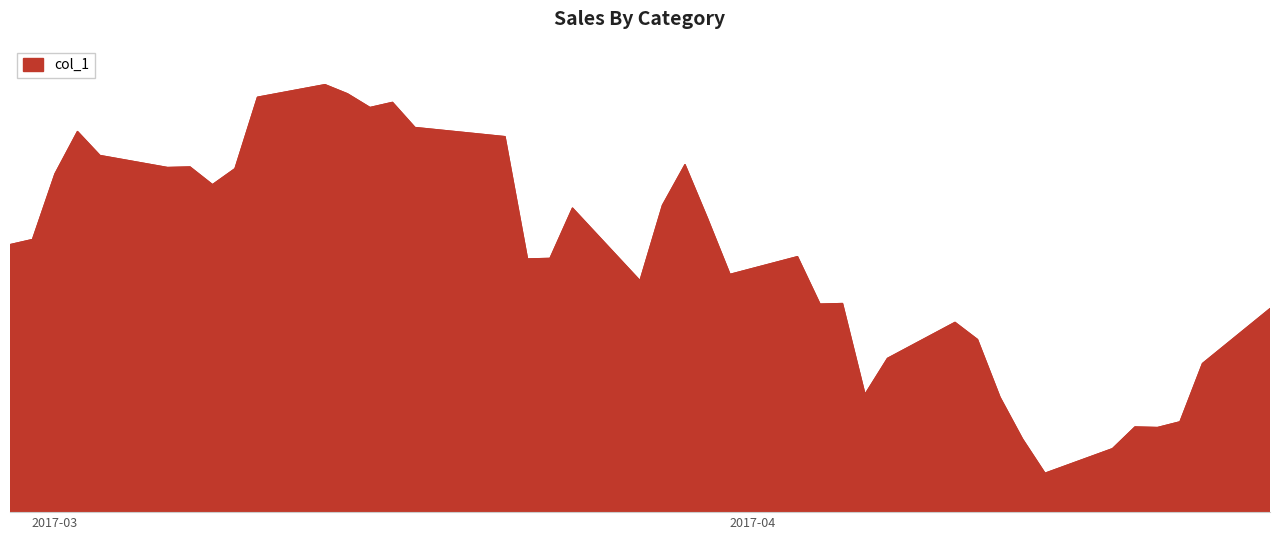

Does the chart display data point markers on the line(s)?

No